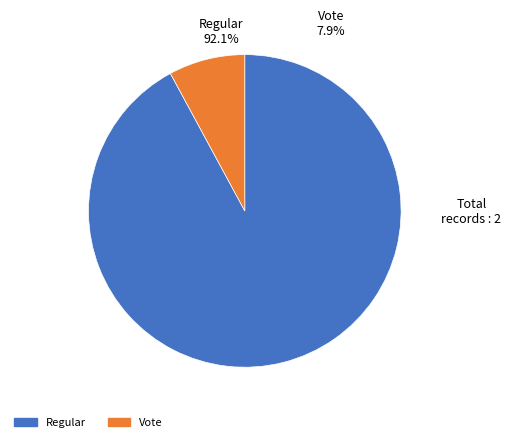

Approximately how many times larger is the value at Vote compared to Regular?

0.1